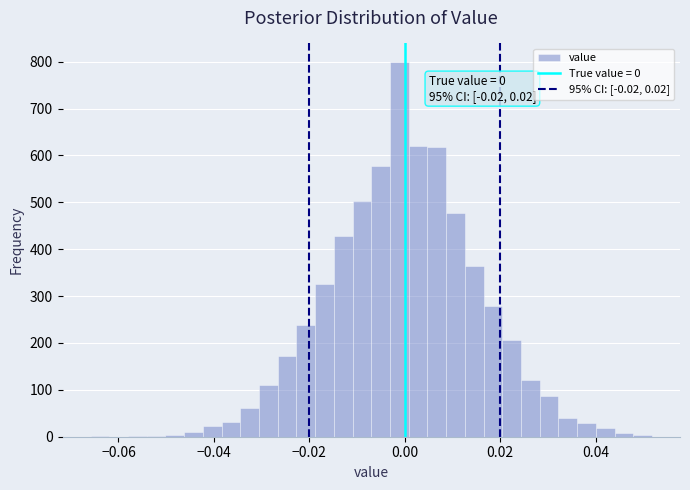

Read against the x-axis, roughly where is the centre of the tallest bar?

-0.002